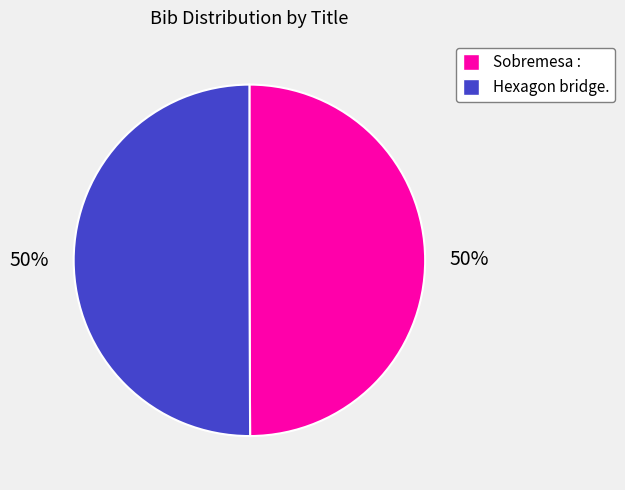

What is the ratio of the value at Hexagon bridge. to the value at Sobremesa :?

1.0